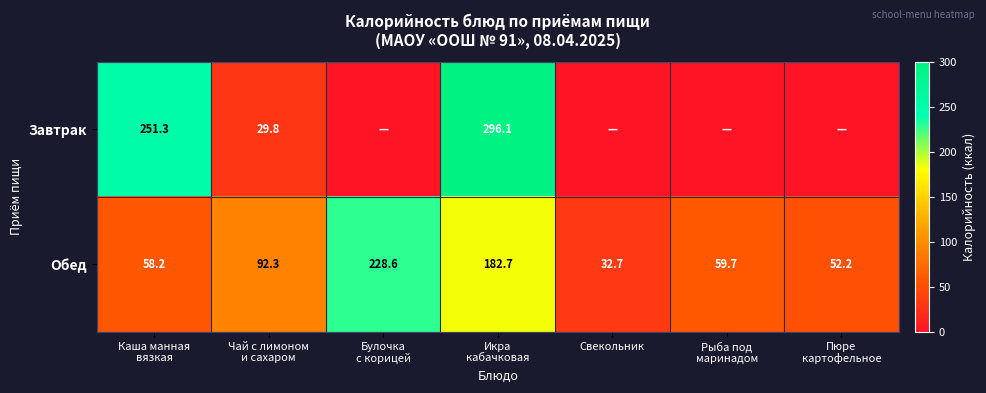

What is the difference between the maximum and minimum values in the Обед series?

195.9